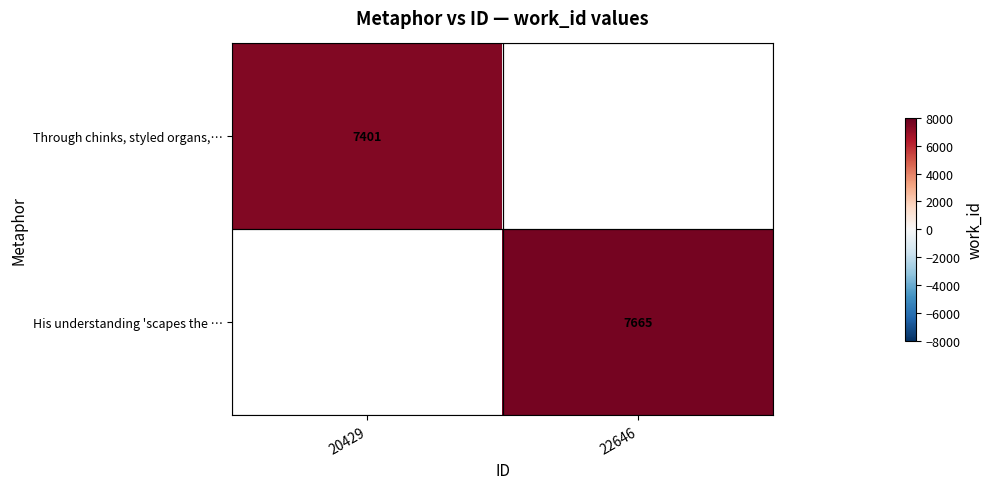

The Through chinks, styled organs,… series shows 13085 at 20429. True or false?

False